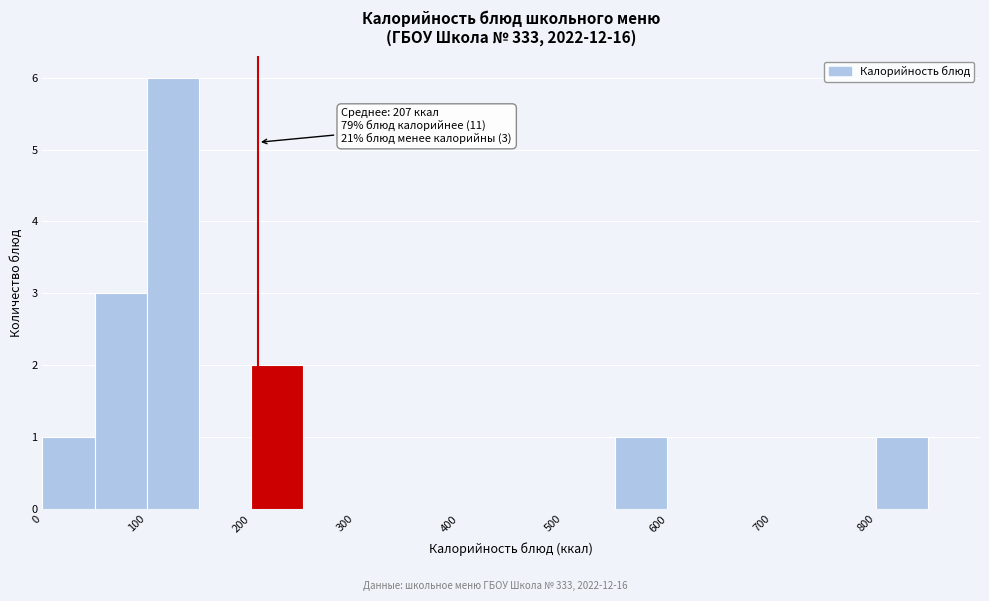

Which range on the x-axis has the tallest bar?

100 to 150